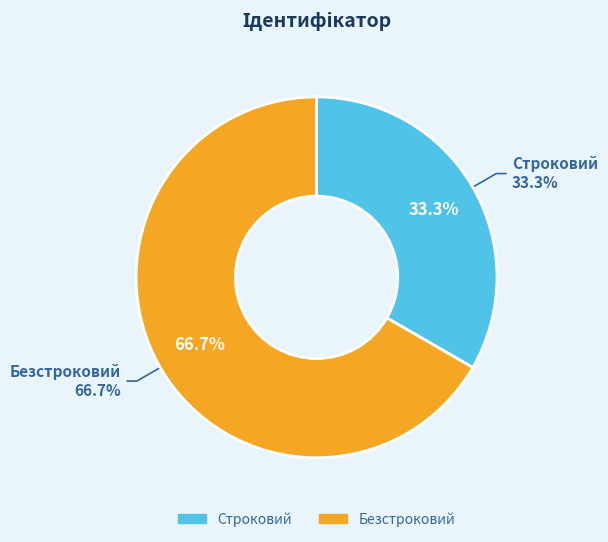

Is it true that Строковий is 33% of the pie?

True